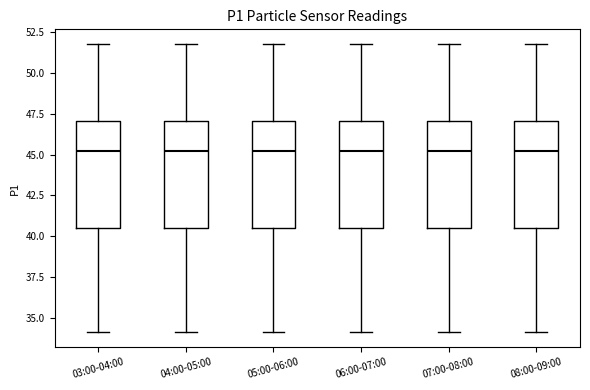

Reading left to right, transcribe this box plot: for each box, give where its median line is, the range the box spans, and where its two whiskers end, as read against the y-axis. The values are not printed on the chart, so give them approximately, as read against the axis.

03:00-04:00: median 45.0, box 40.5 to 47.0, whiskers 34.0 to 52.0
04:00-05:00: median 45.0, box 40.5 to 47.0, whiskers 34.0 to 52.0
05:00-06:00: median 45.0, box 40.5 to 47.0, whiskers 34.0 to 52.0
06:00-07:00: median 45.0, box 40.5 to 47.0, whiskers 34.0 to 52.0
07:00-08:00: median 45.0, box 40.5 to 47.0, whiskers 34.0 to 52.0
08:00-09:00: median 45.0, box 40.5 to 47.0, whiskers 34.0 to 52.0